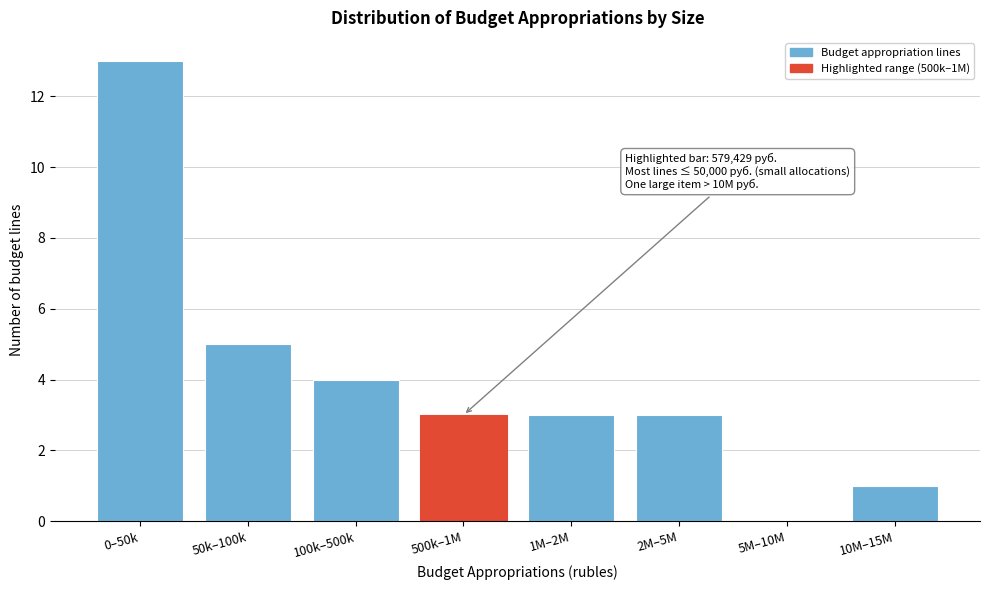

Reading left to right, transcribe all the data shown in this chart.

0–50k=13	50k–100k=5	100k–500k=4	500k–1M=3	1M–2M=3	2M–5M=3	5M–10M=0	10M–15M=1